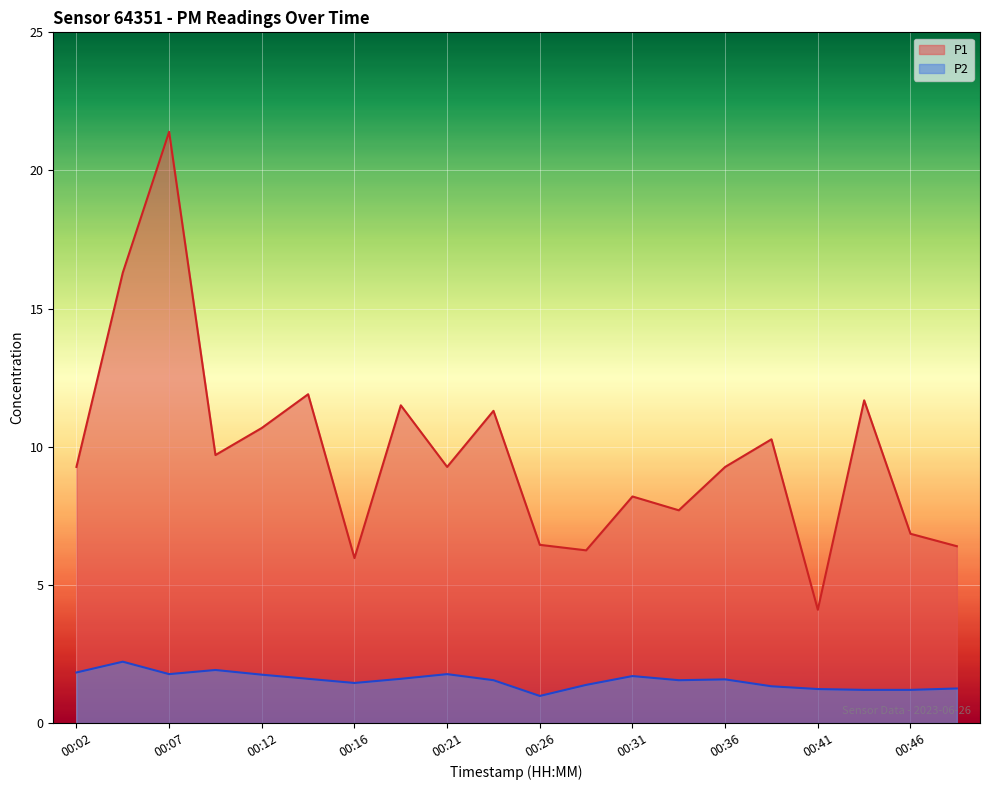

Is it true that P2 equals 1.2 at 00:43?

True